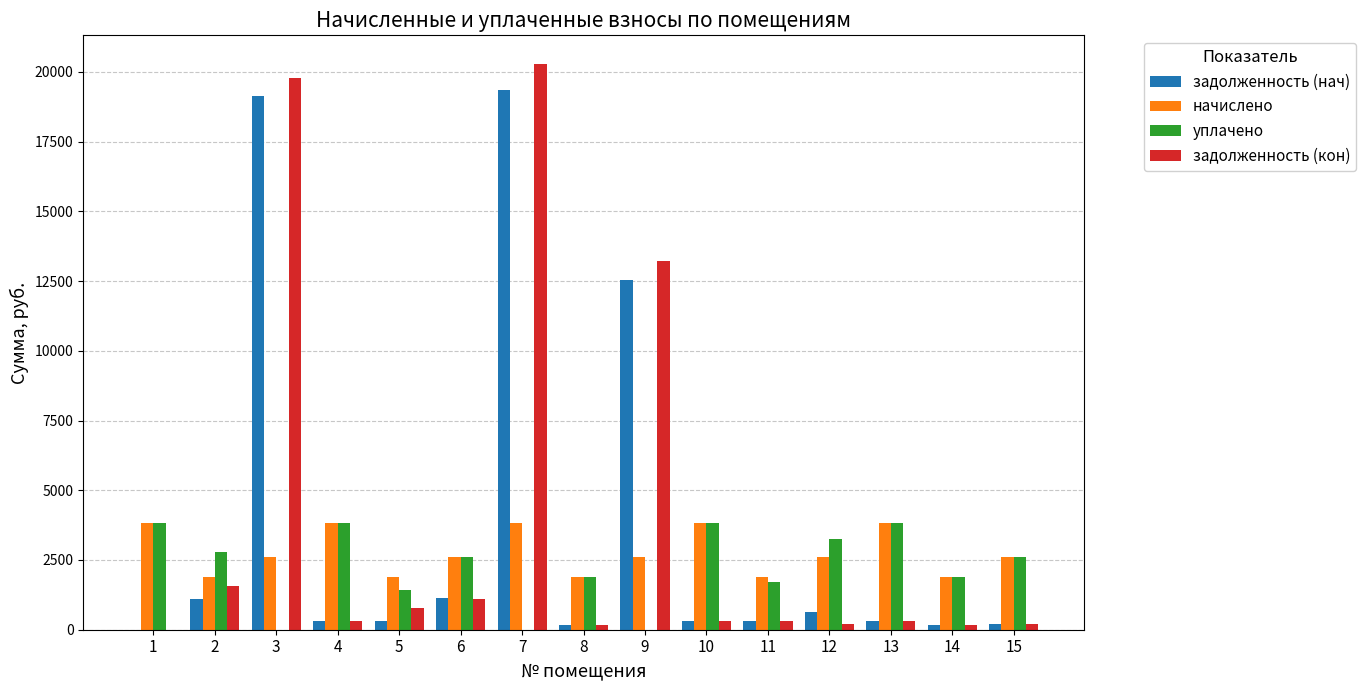

What is the average value of the задолженность (кон) series?

3916.6